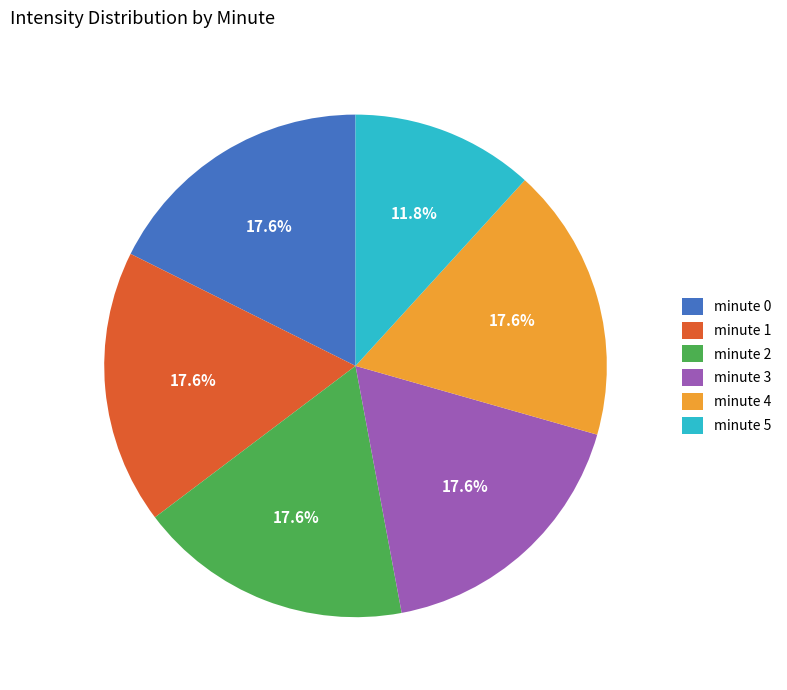

To the nearest percent, what portion does minute 0 represent?

18%